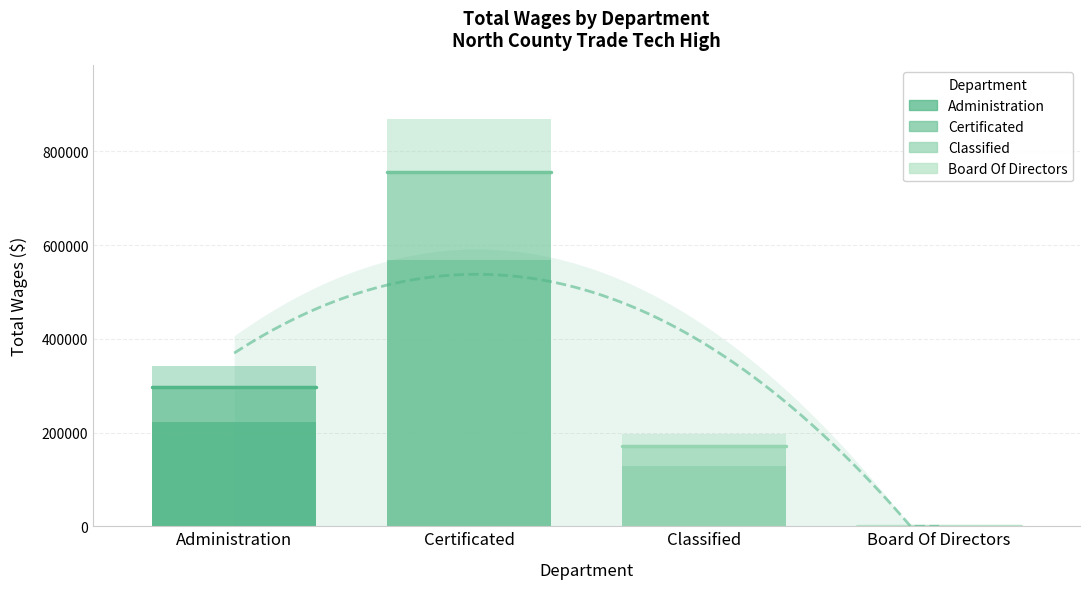

List the series in order of their overall mean, highest first.

Certificated, Administration, Classified, Board Of Directors